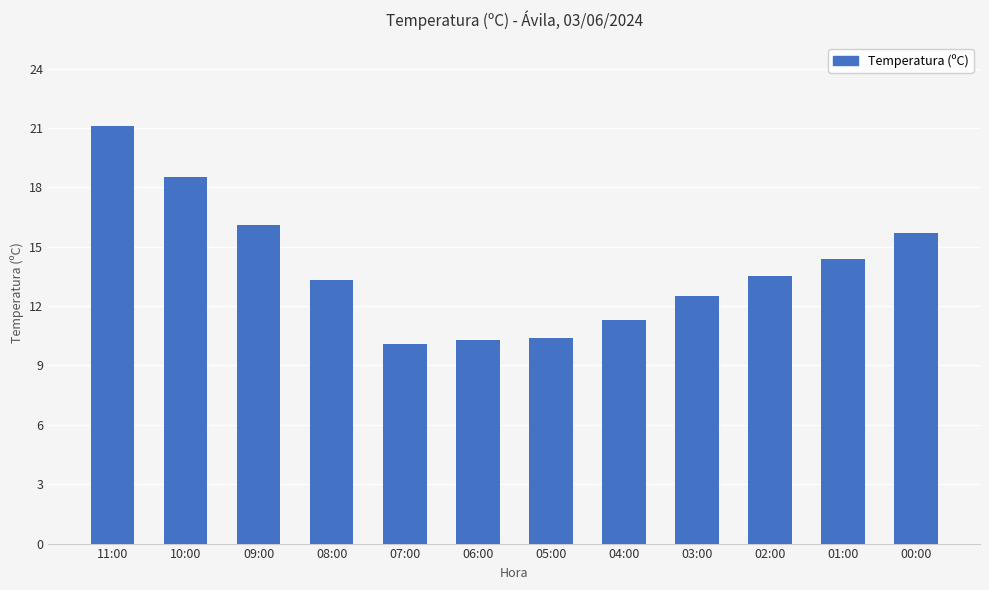

Does the chart contain any negative values?

No